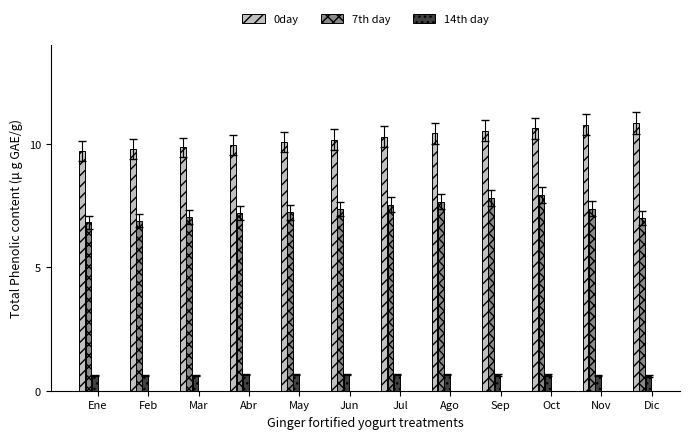

What is the difference between the 0day values at Ene and Dic?

1.1